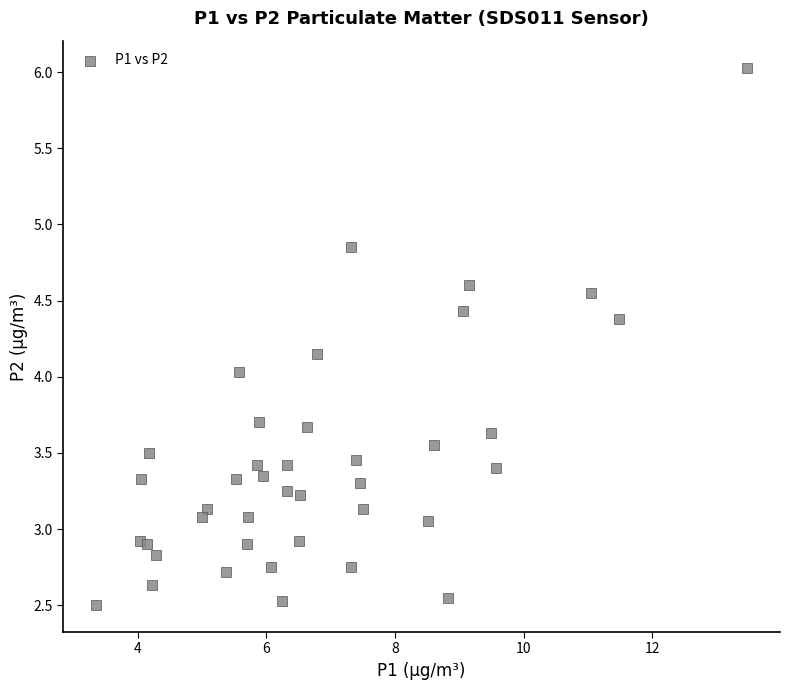

What is the range of X values (max minus min)?

10.1